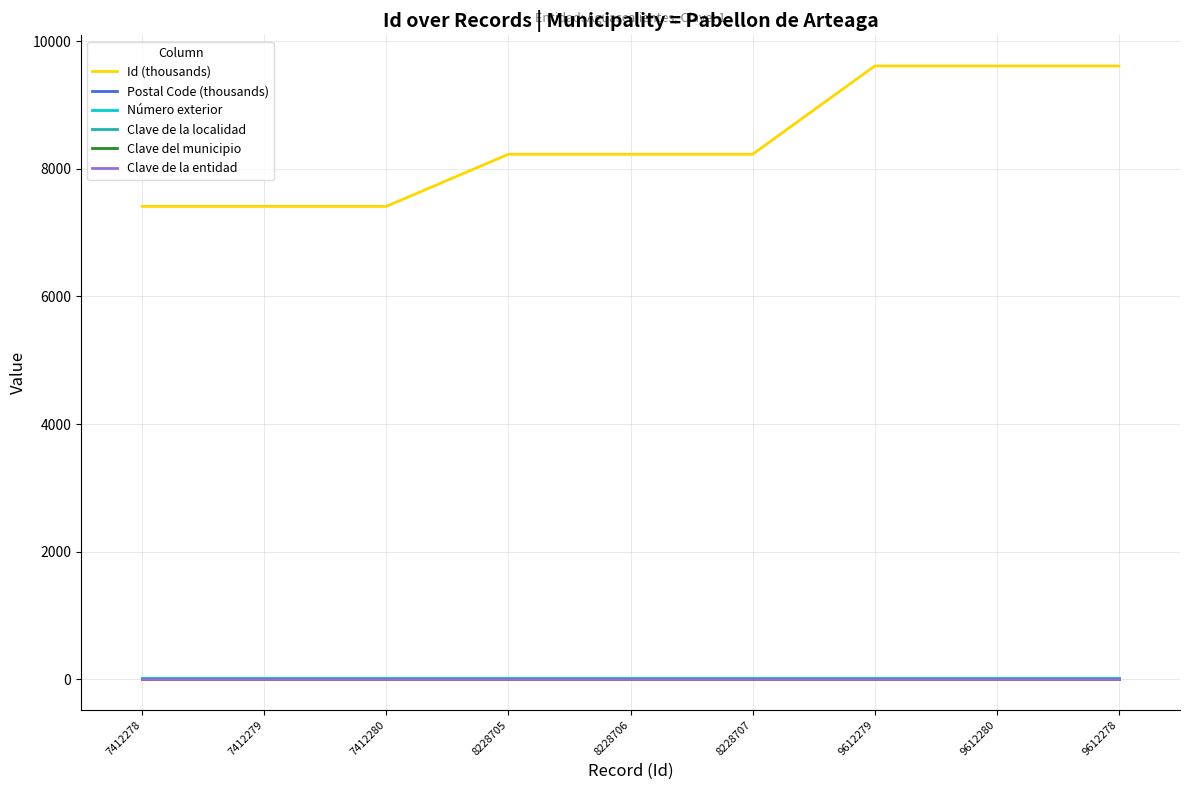

The value of Clave del municipio at 8228706 is 6.0. True or false?

True